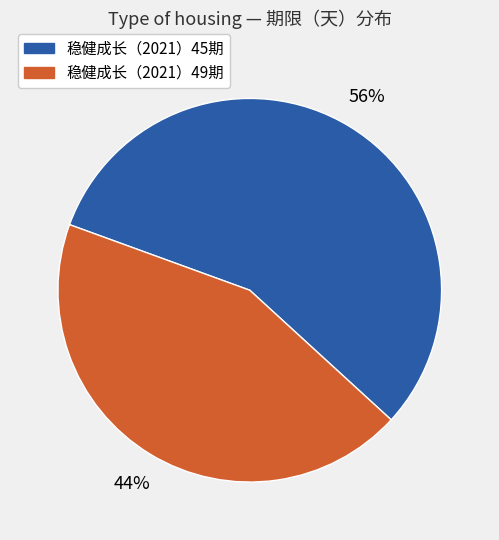

Is there any slice that represents more than half of the pie?

Yes